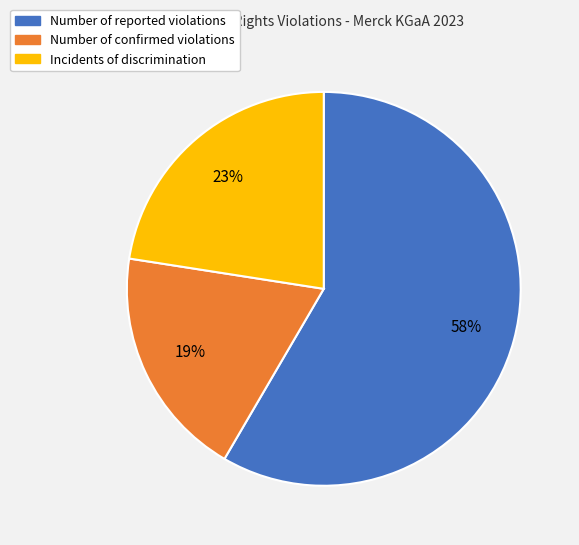

To the nearest percent, what is the difference between the largest and smallest slice percentages?

39%